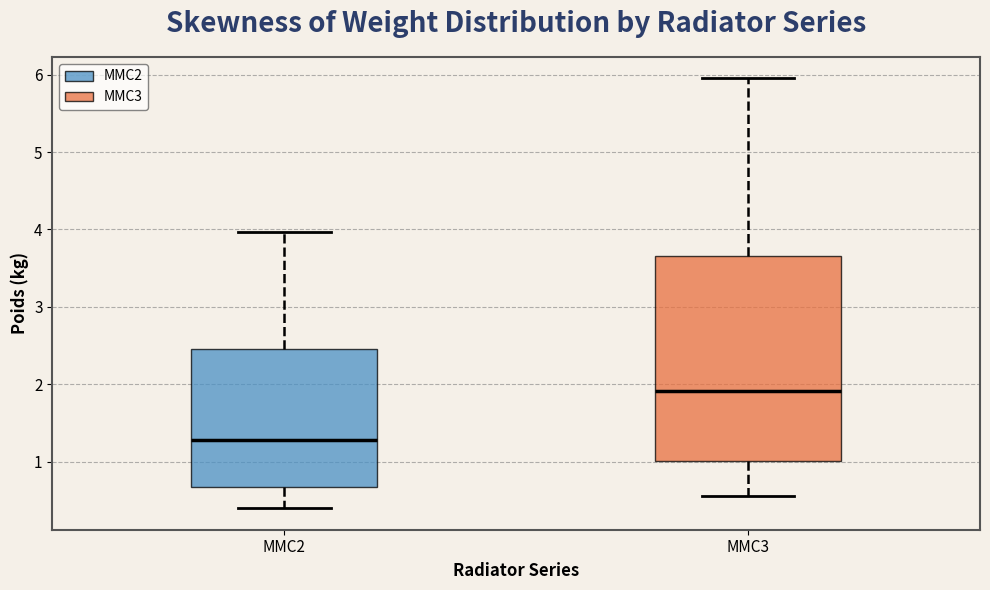

Where does the median line of the box for MMC3 sit on the y-axis? The values are not printed on the chart, so give them approximately, as read against the axis.

1.9